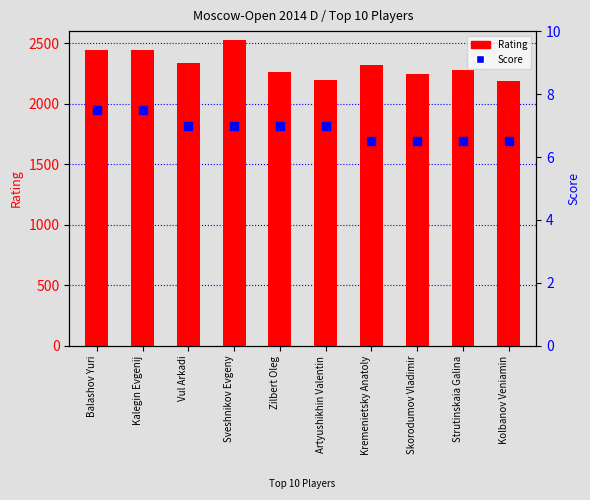

At which category is the sum across all series the highest?

Sveshnikov Evgeny